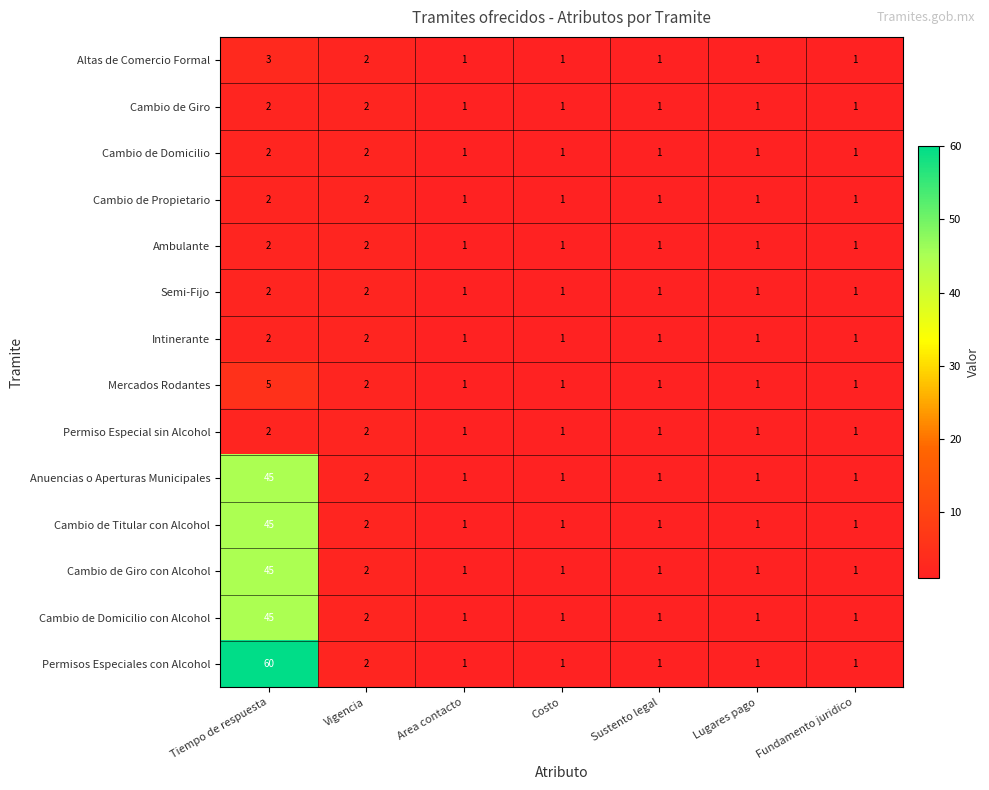

Is it true that Cambio de Giro equals 2 at Costo?

False